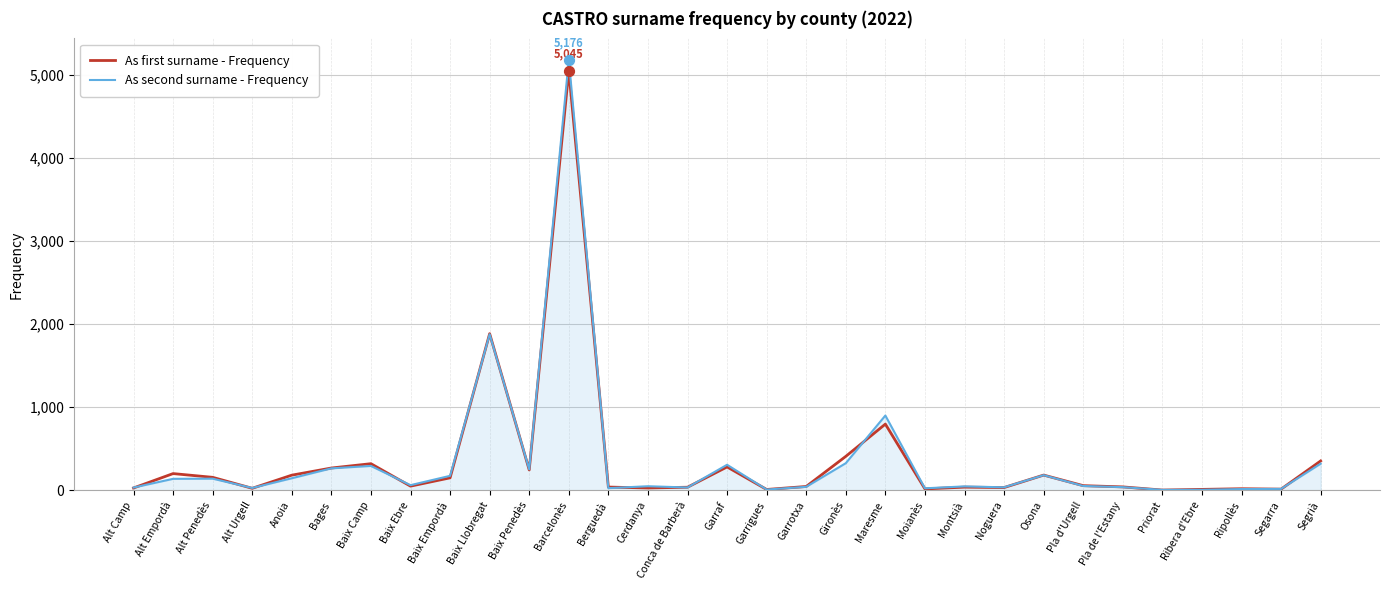

At how many categories does at least one series exceed 4979?

1